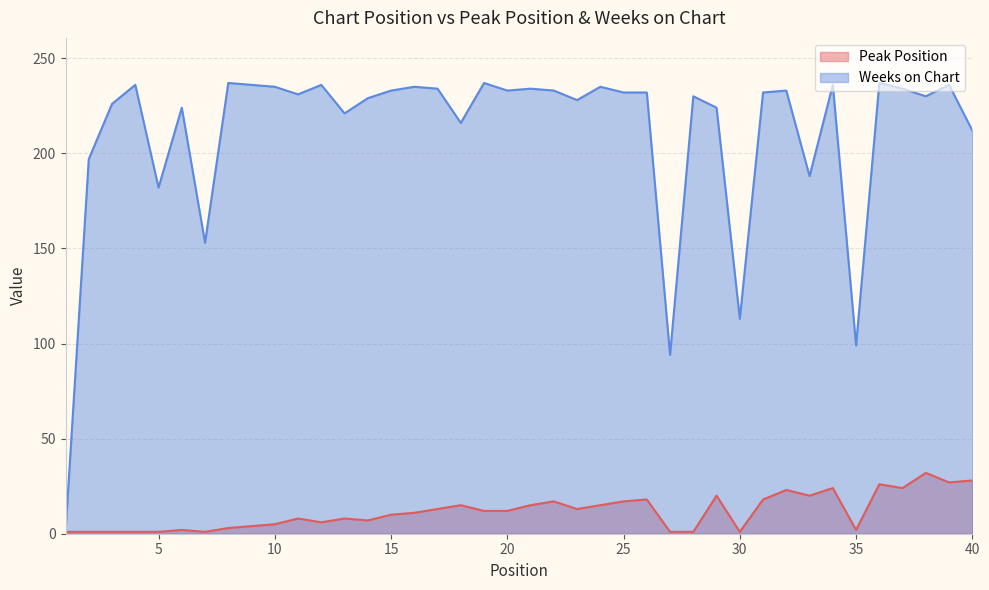

What is the smallest value displayed?

1